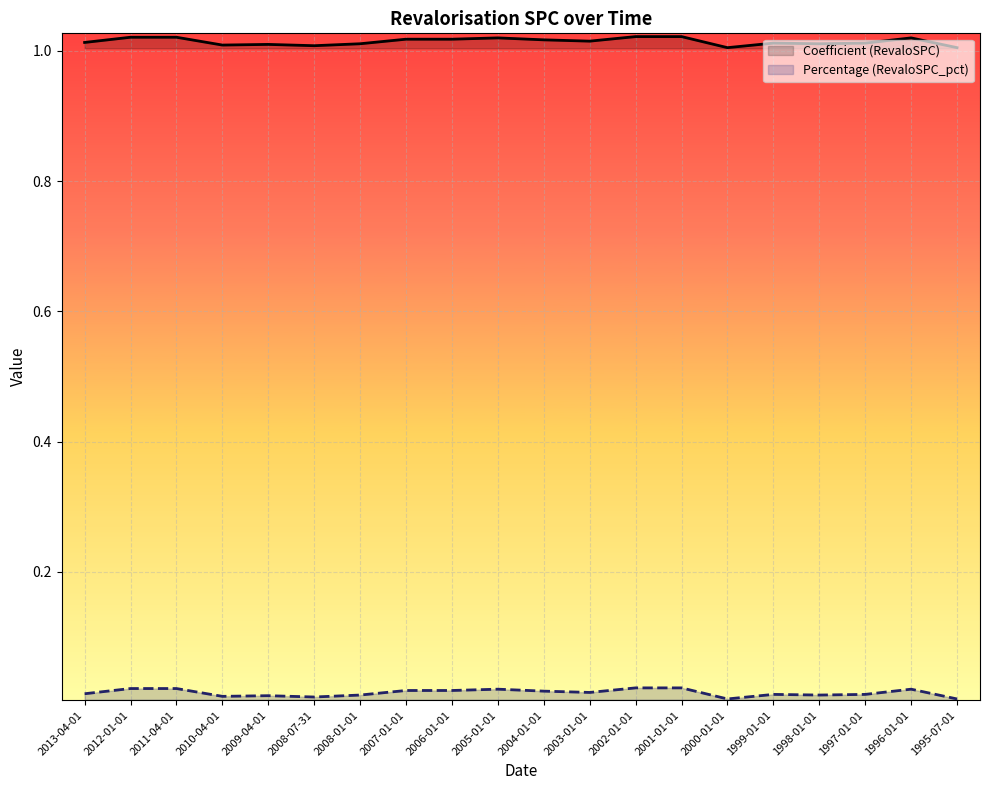

At how many categories does at least one series exceed 0?

20